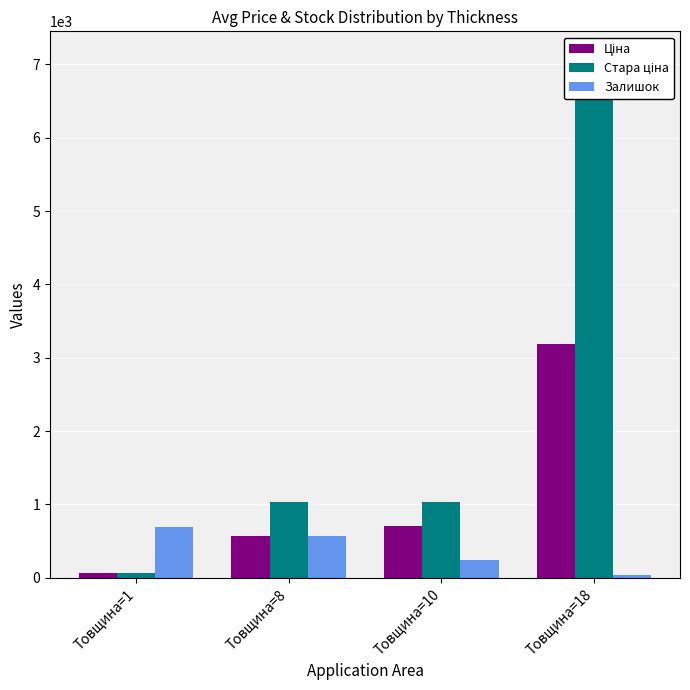

What is the value of the Стара ціна bar at the 4th from the left?

7095.5